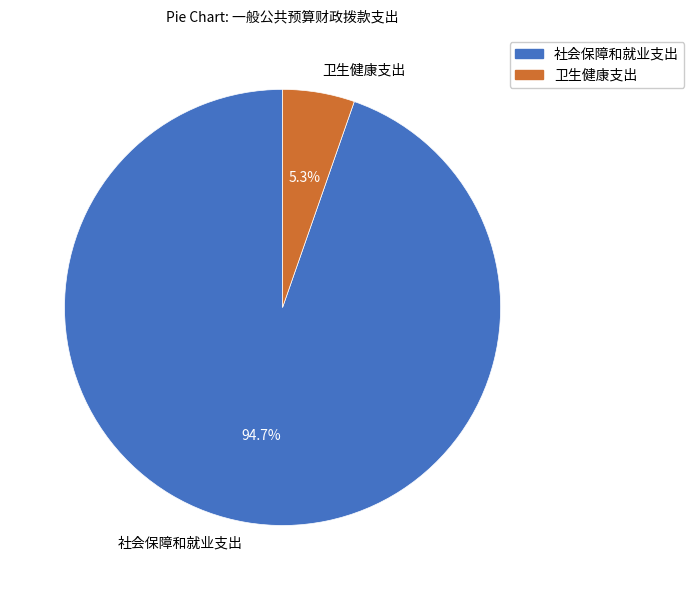

What is the ratio of the value at 卫生健康支出 to the value at 社会保障和就业支出?

0.1